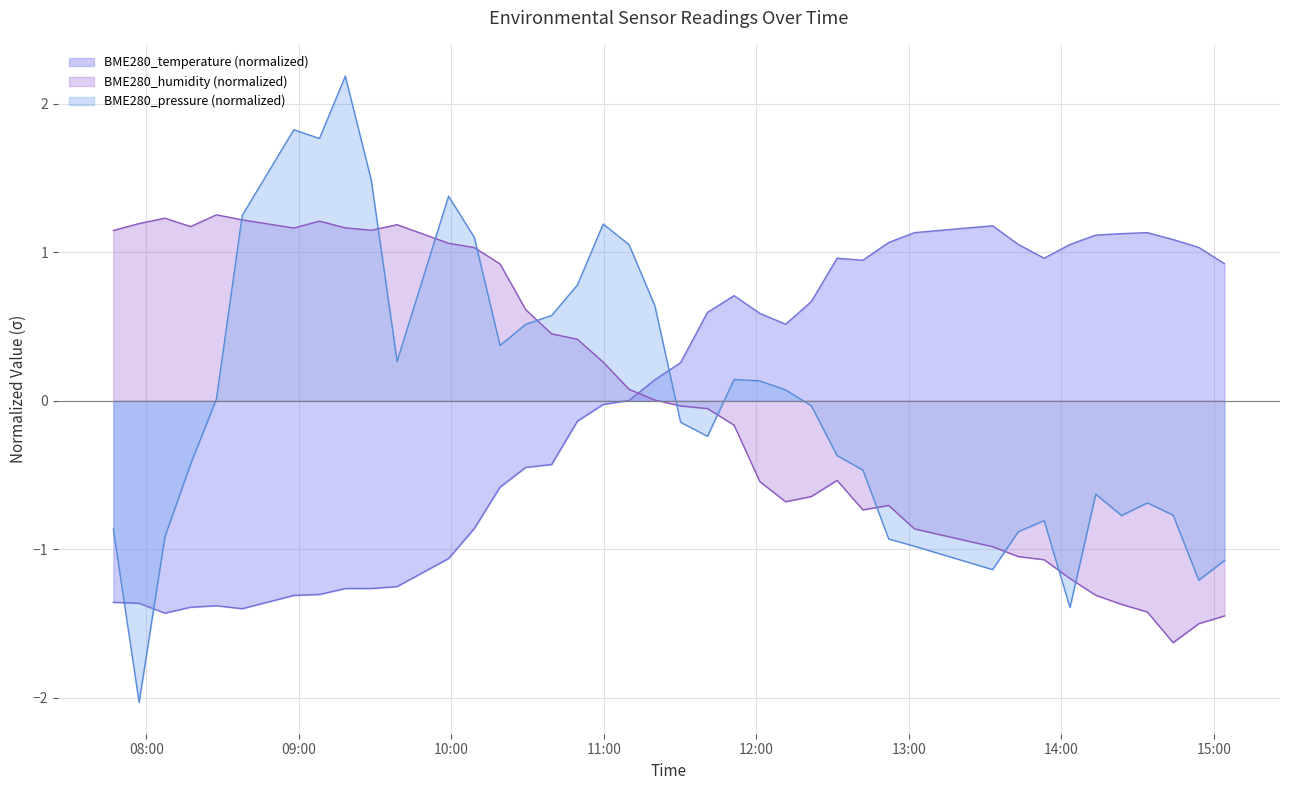

Which series ends up on top after the final intersection of BME280_humidity (normalized) and BME280_temperature (normalized)?

BME280_temperature (normalized)